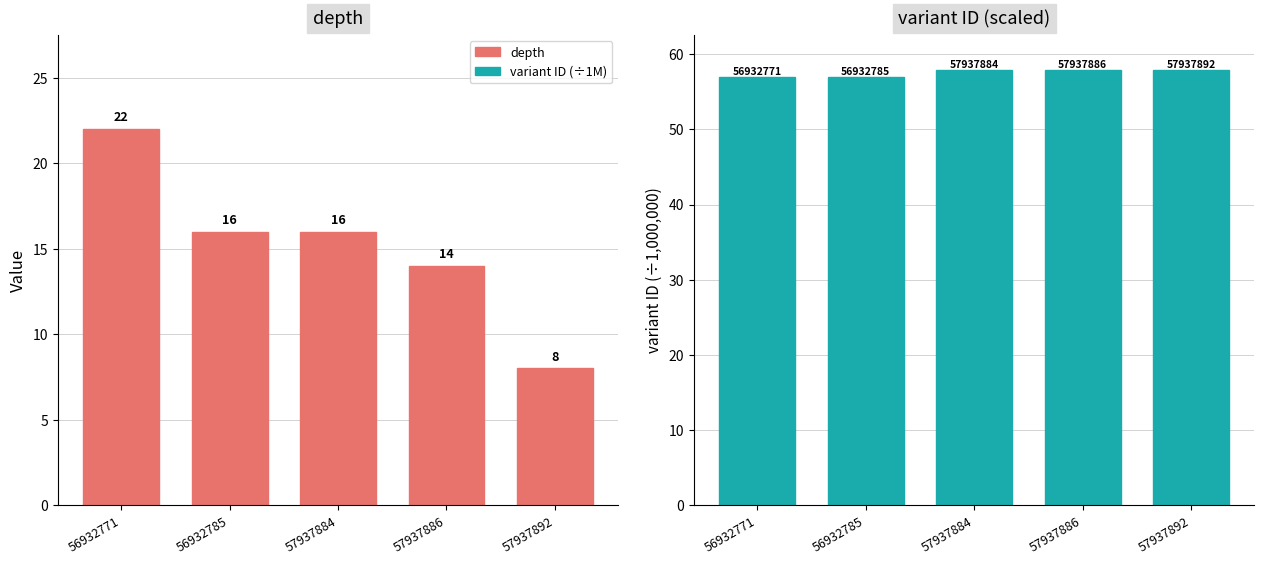

True or false: depth has a value of 22.0 at 56932771.

True